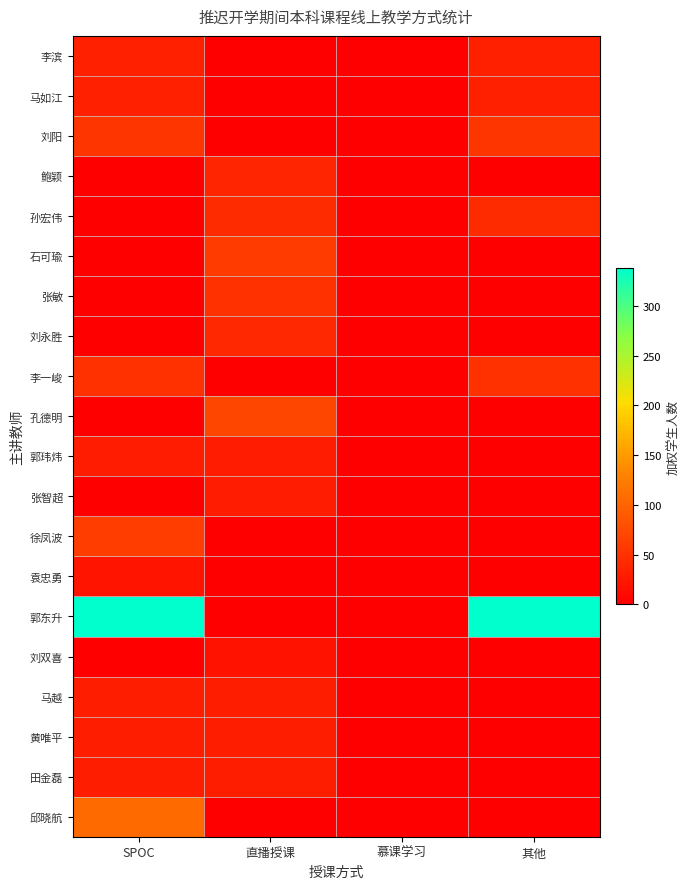

What is the difference between the highest and lowest values at 直播授课?

70